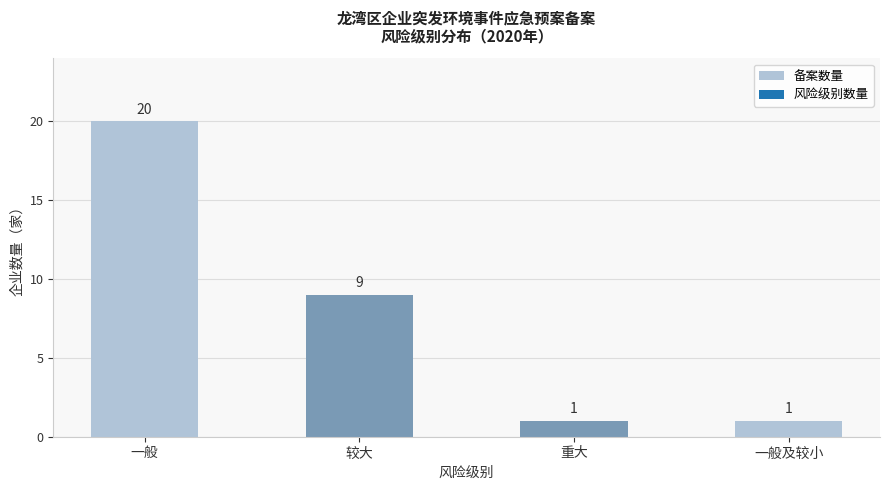

Approximately how many times larger is the value at 重大 compared to 一般?

0.1